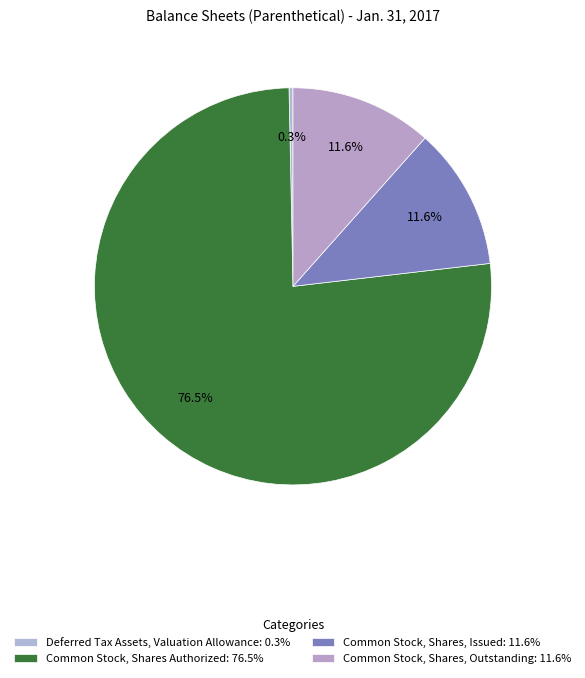

What is the ratio of the value at Common Stock, Shares Authorized to the value at Common Stock, Shares, Outstanding?

6.6